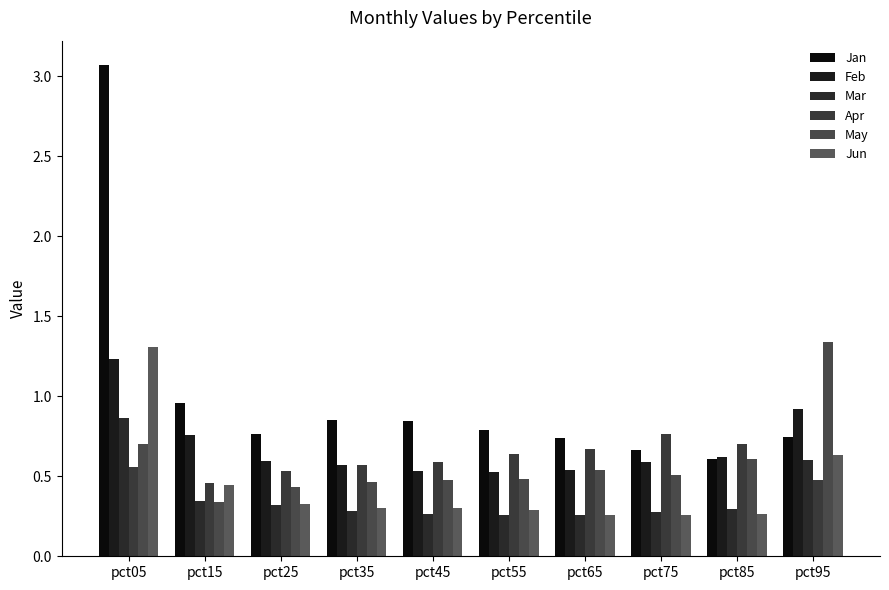

Does the chart contain stacked bars?

No